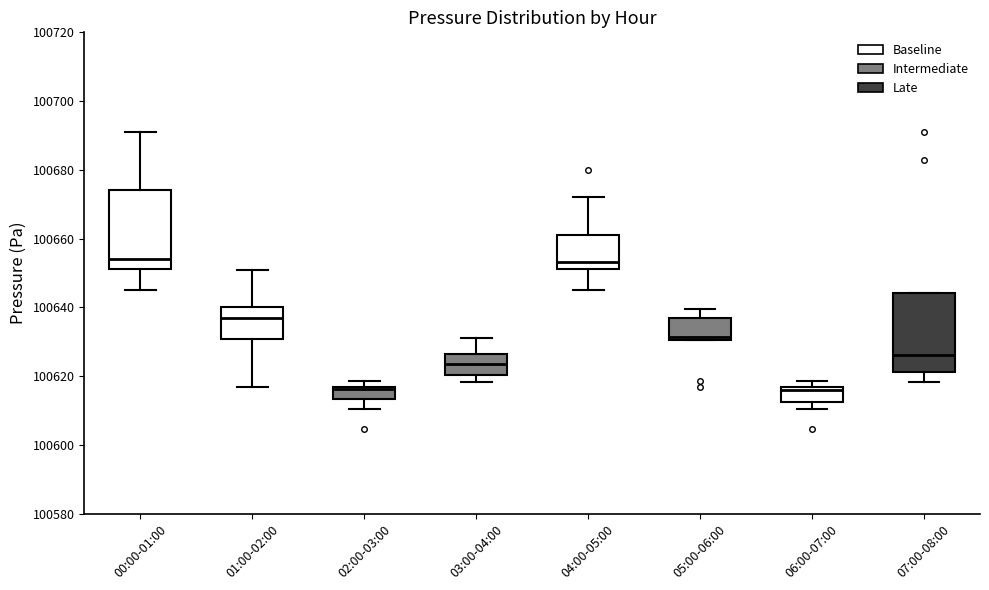

Reading left to right, read every box against the y-axis: the position of its median line, the range the box covers, and the ends of its whiskers. The values are not printed on the chart, so give them approximately, as read against the axis.

00:00-01:00: median 100654, box 100652 to 100674, whiskers 100646 to 100692
01:00-02:00: median 100636, box 100630 to 100640, whiskers 100616 to 100650
02:00-03:00: median 100616, box 100614 to 100616, whiskers 100610 to 100618
03:00-04:00: median 100624, box 100620 to 100626, whiskers 100618 to 100632
04:00-05:00: median 100654, box 100652 to 100660, whiskers 100646 to 100672
05:00-06:00: median 100632, box 100630 to 100636, whiskers 100630 to 100640
06:00-07:00: median 100616 (just below the box's upper edge), box 100612 to 100616, whiskers 100610 to 100618
07:00-08:00: median 100626, box 100622 to 100644, whiskers 100618 to 100644